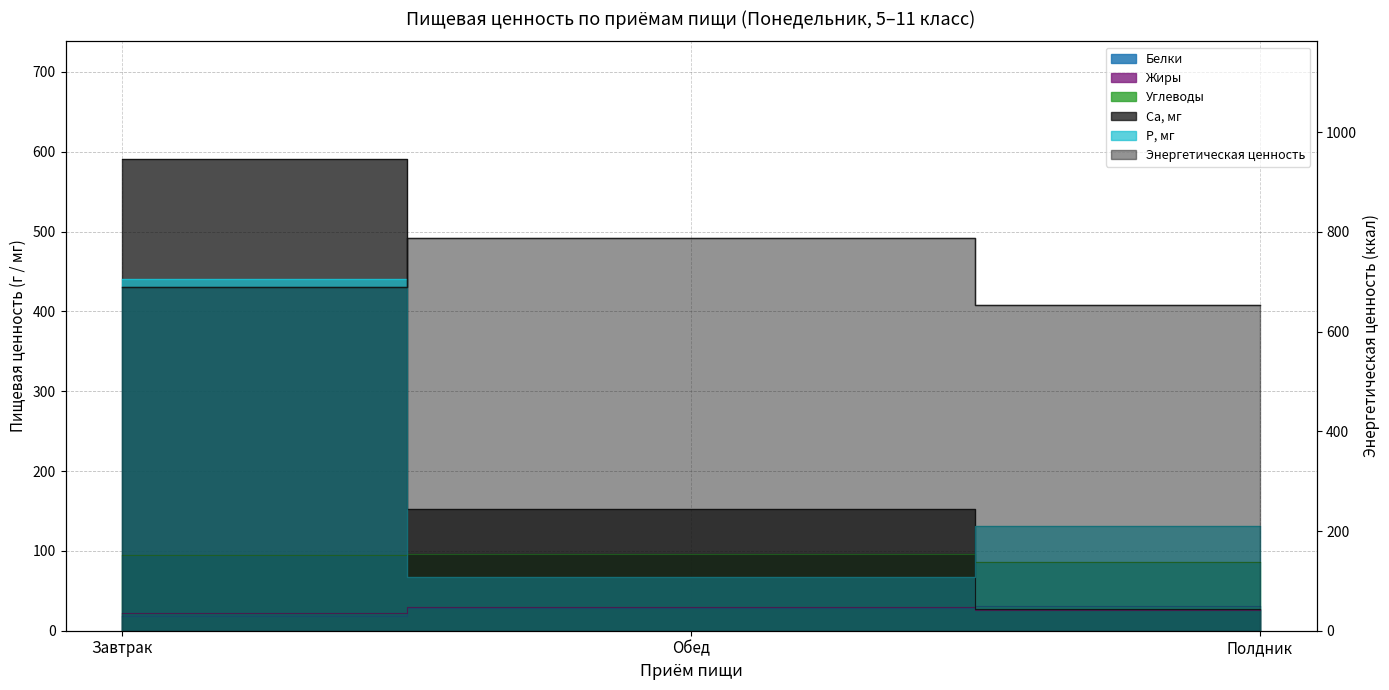

What is the sum of the Углеводы values at Завтрак and Полдник?

180.6